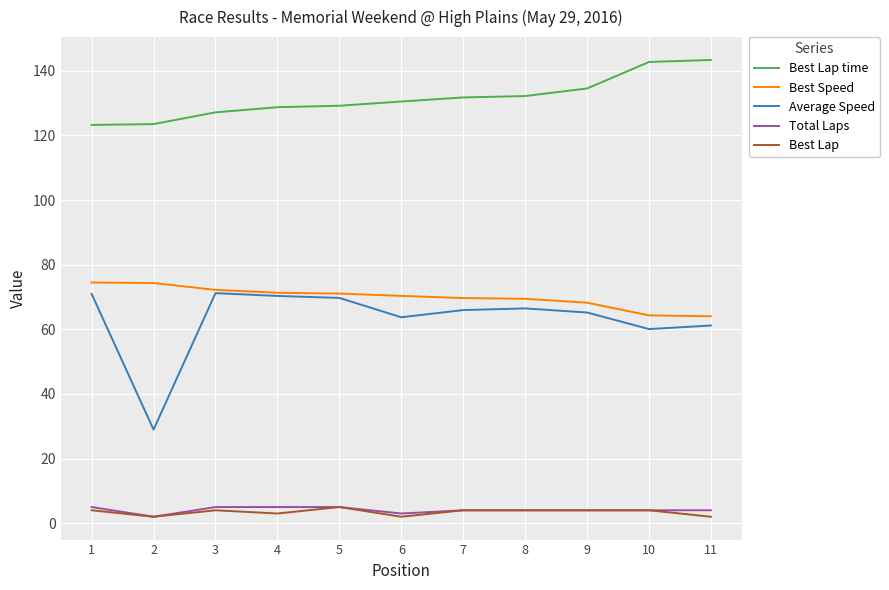

Which series has the widest spread of values?

Average Speed